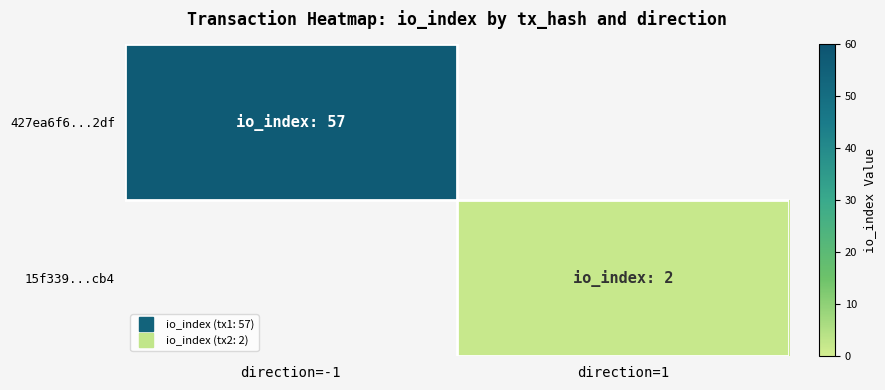

Which series has the widest spread of values?

427ea6f6...2df